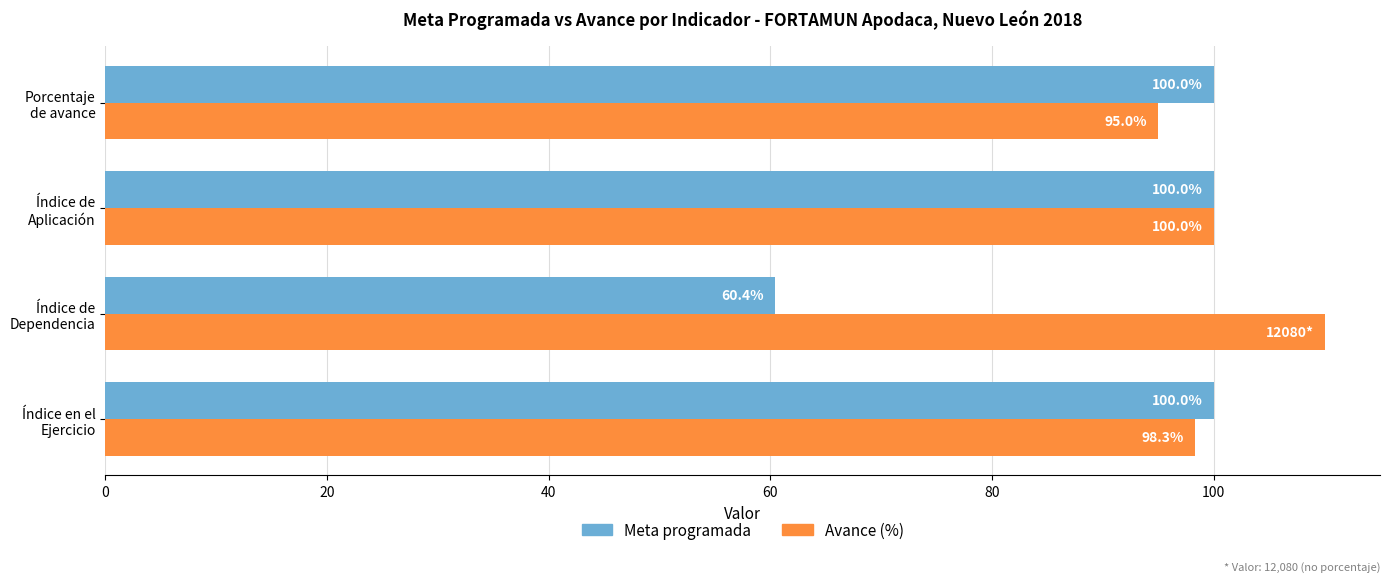

What is the average value of the Meta programada series?

90.1